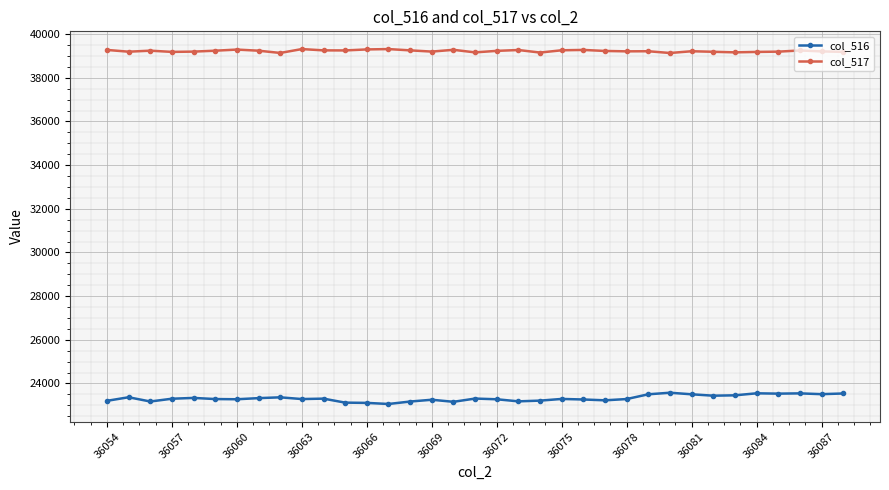

True or false: col_516 and col_517 intersect in this chart.

False